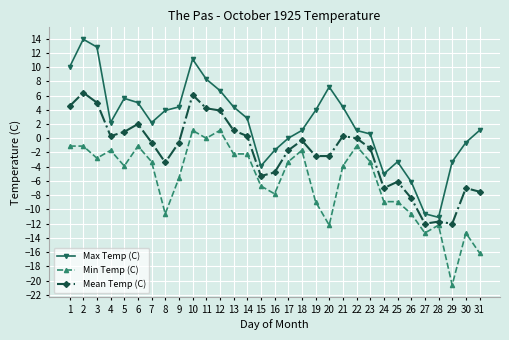

True or false: Min Temp (C) and Max Temp (C) intersect in this chart.

False